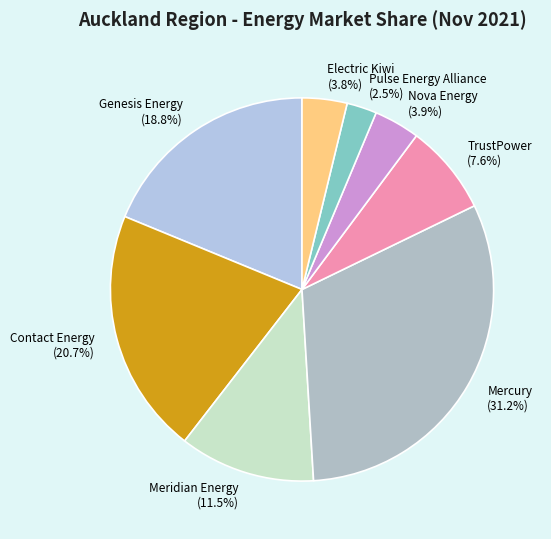

Between Pulse Energy Alliance and Contact Energy, which is larger?

Contact Energy